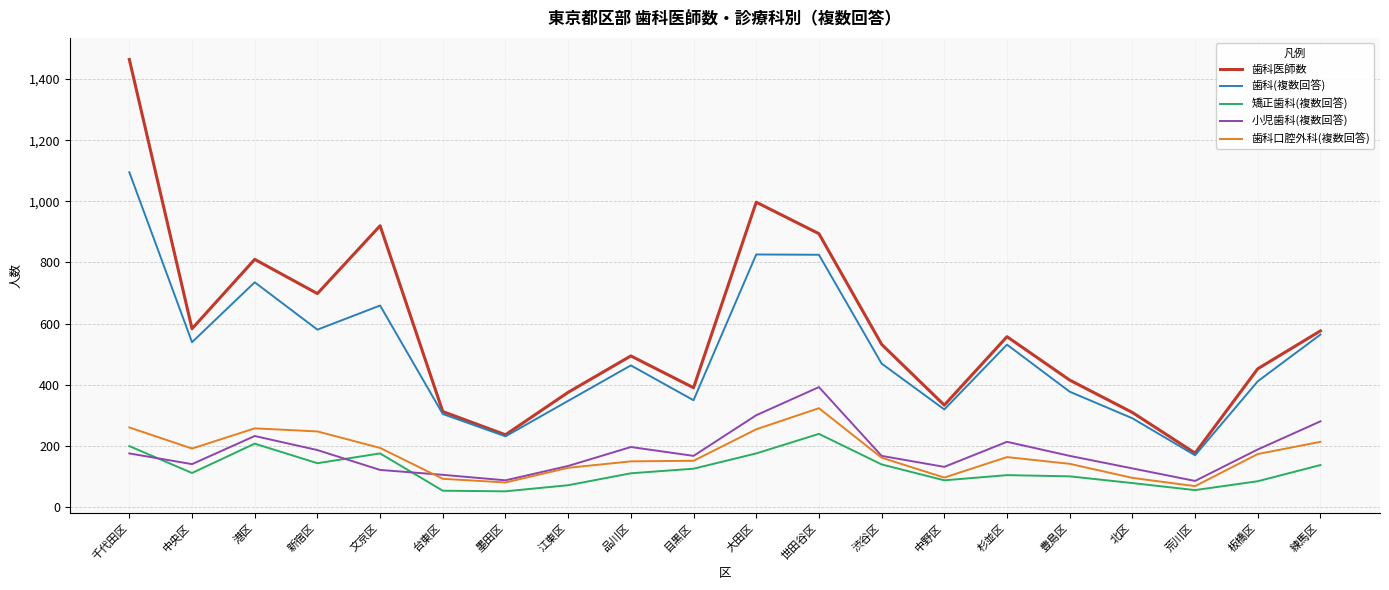

True or false: 小児歯科(複数回答) and 歯科口腔外科(複数回答) cross at least once.

True